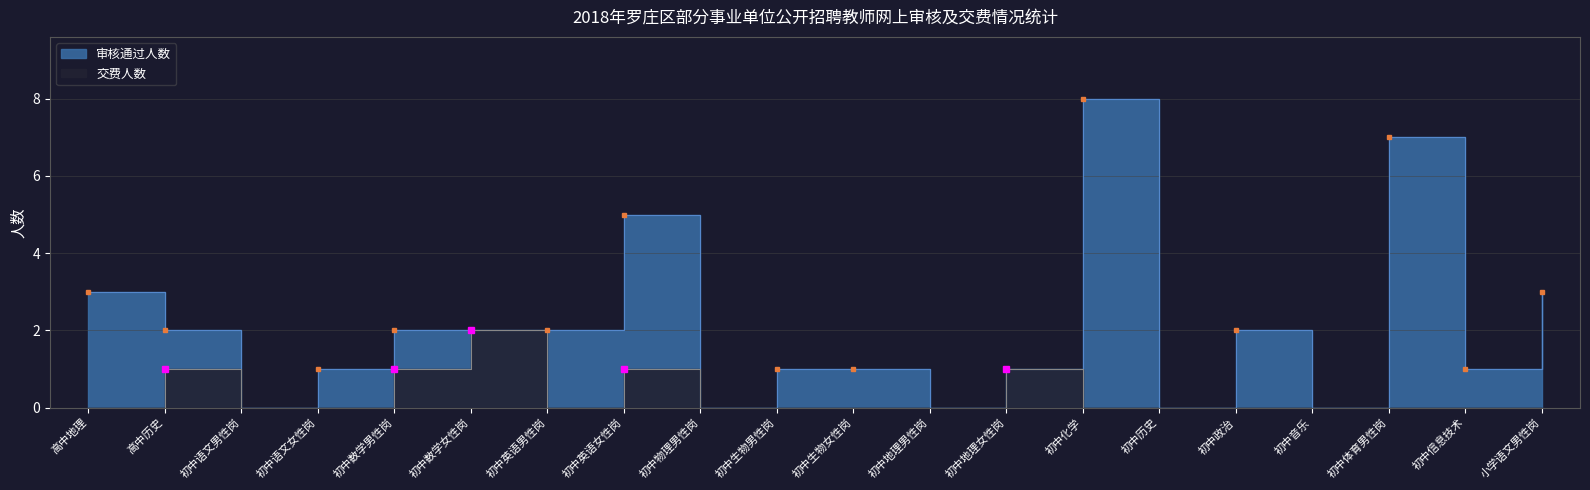

List the series in order of their peak value, lowest first.

交费人数, 审核通过人数